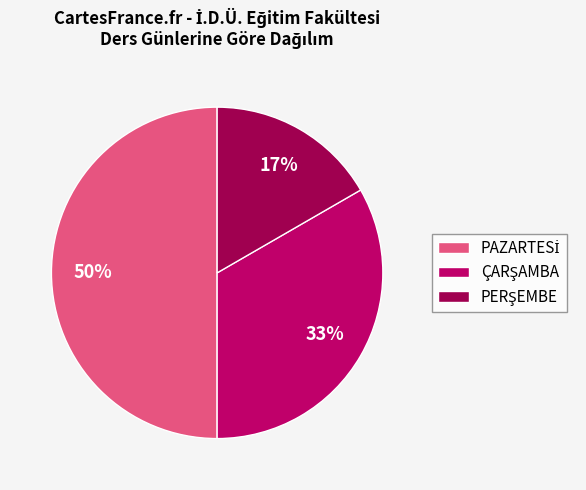

How many slices are in this pie chart?

3